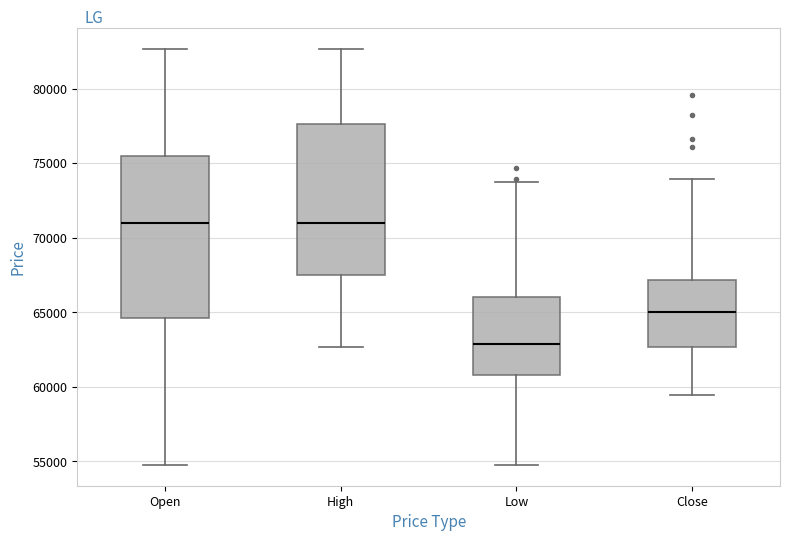

Which box is the tallest, from its lower edge to its upper edge?

Open